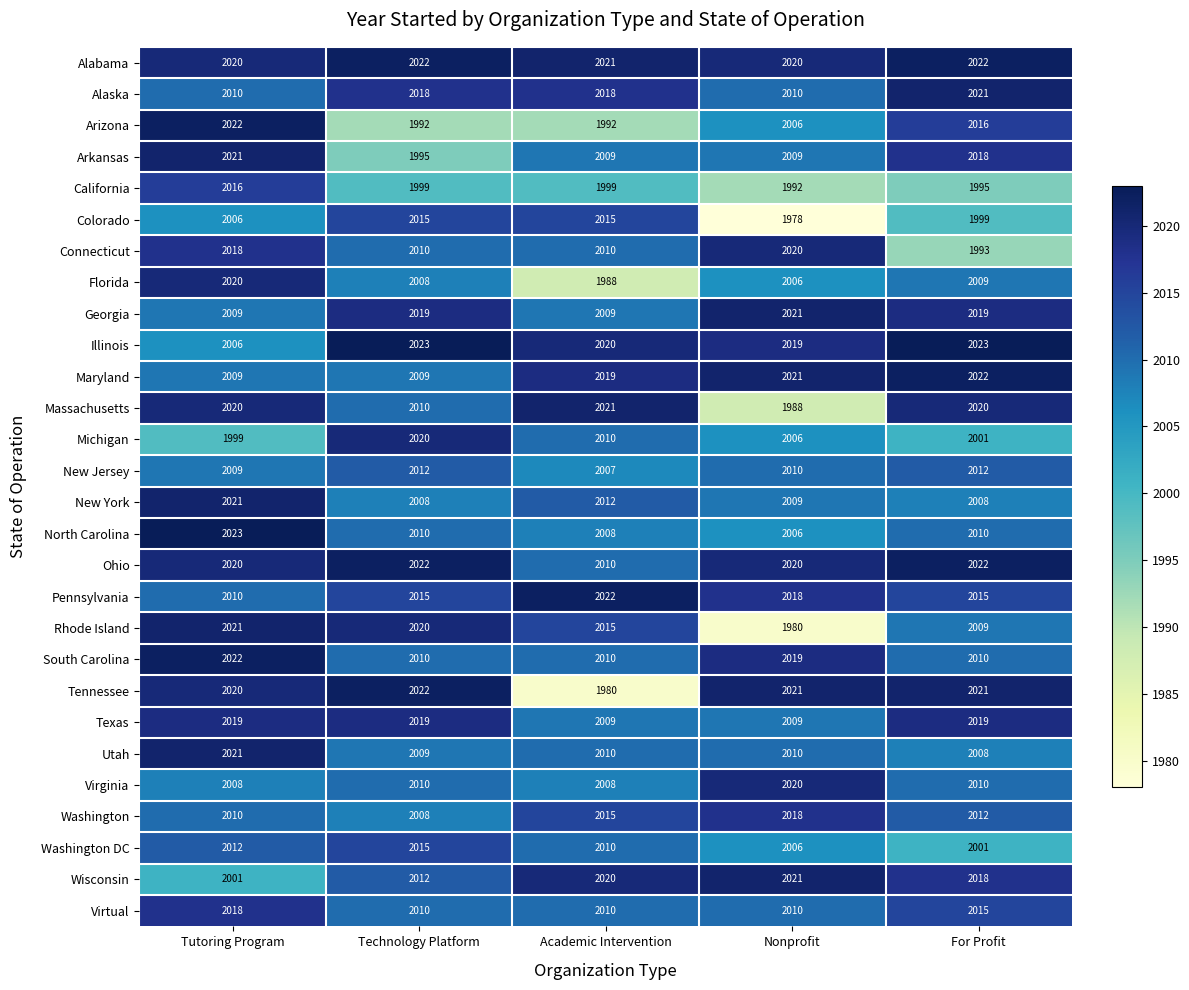

What is the difference between the maximum and minimum values in the Florida series?

32